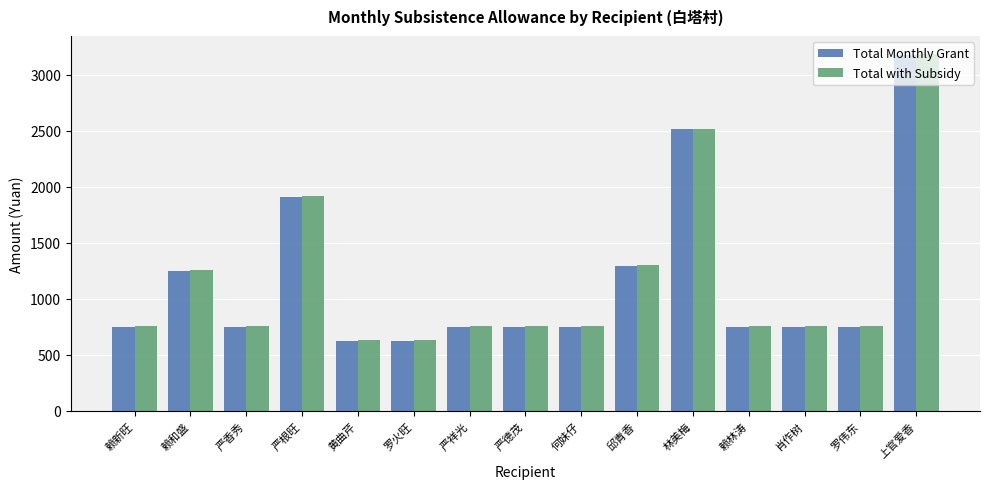

What is the difference between the second highest and minimum values in the Total Monthly Grant series?

1886.0